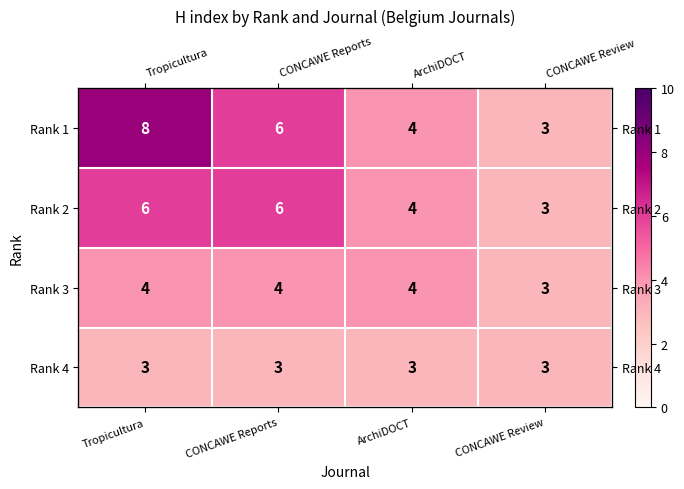

How many data points in Rank 1 are above 6?

1